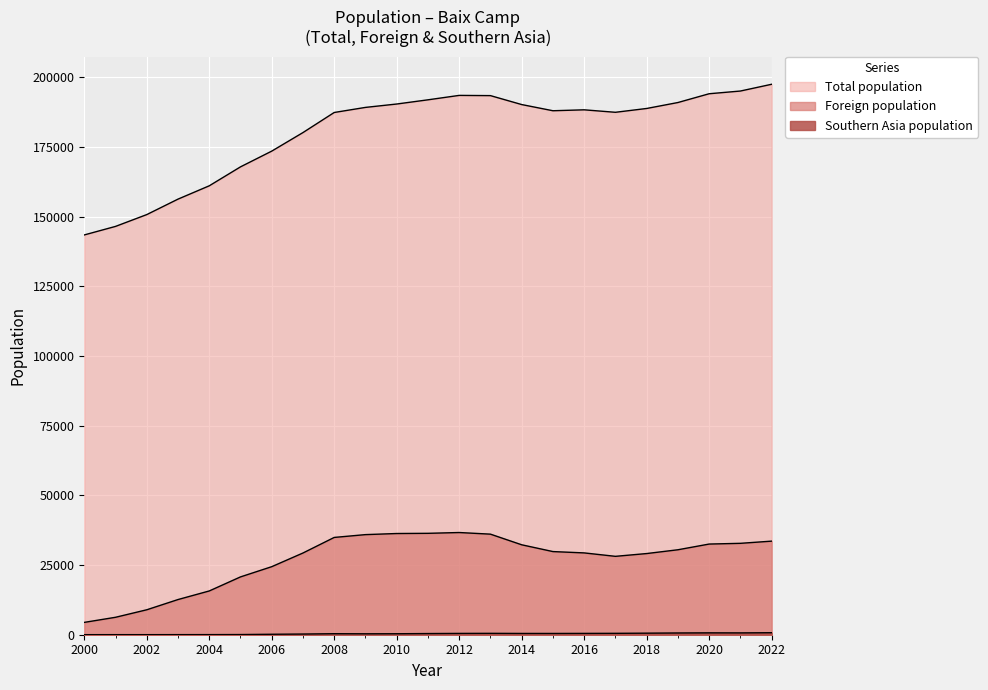

What is the approximate value of Foreign population at 2012, to the nearest 100?

36700